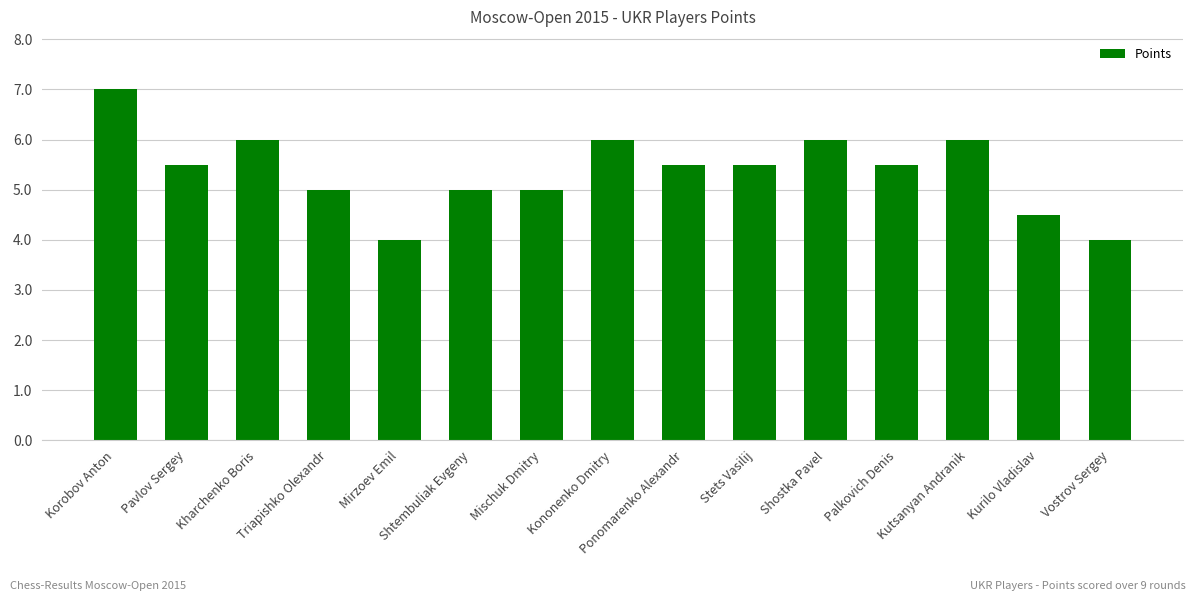

What is the smallest value displayed?

4.0